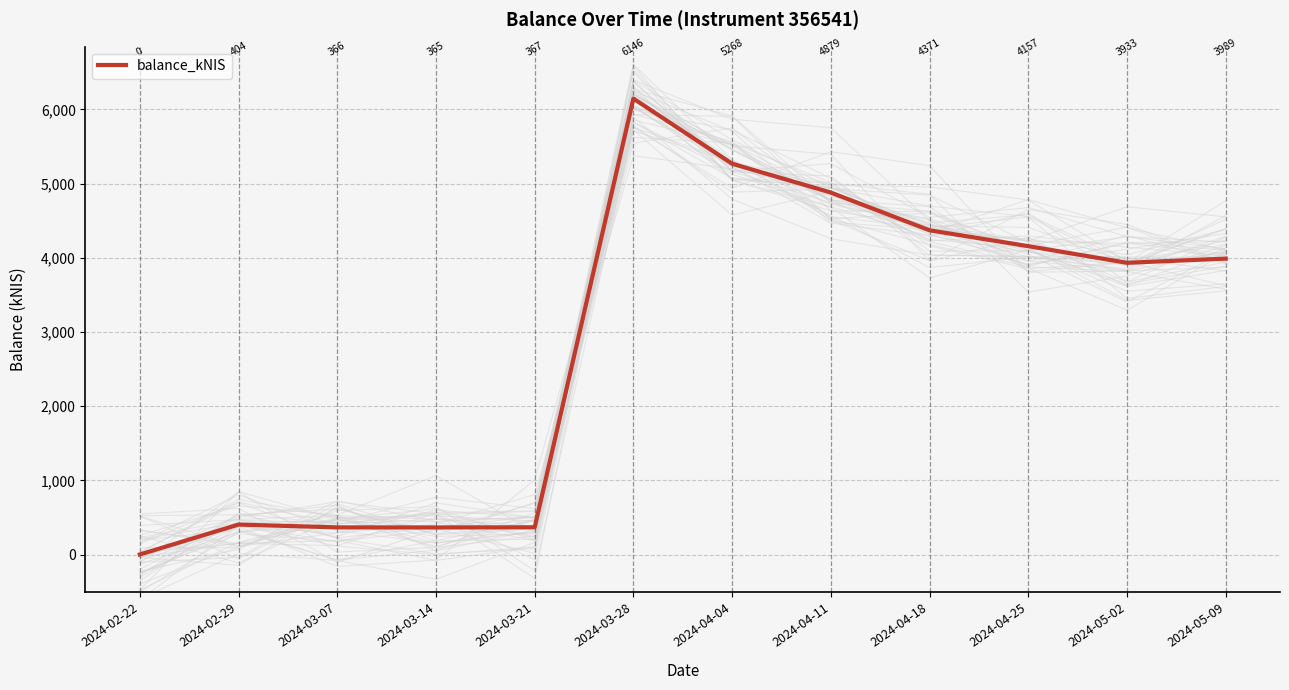

Is it true that the value at 2024-04-04 is 5268.3?

True